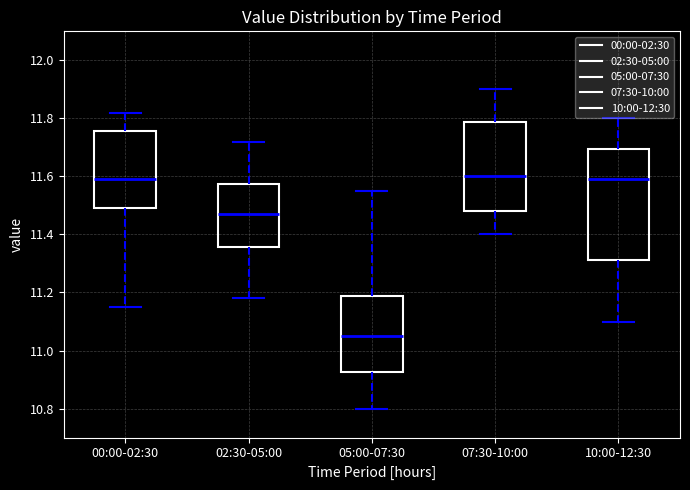

Which box is the tallest, from its lower edge to its upper edge?

10:00-12:30